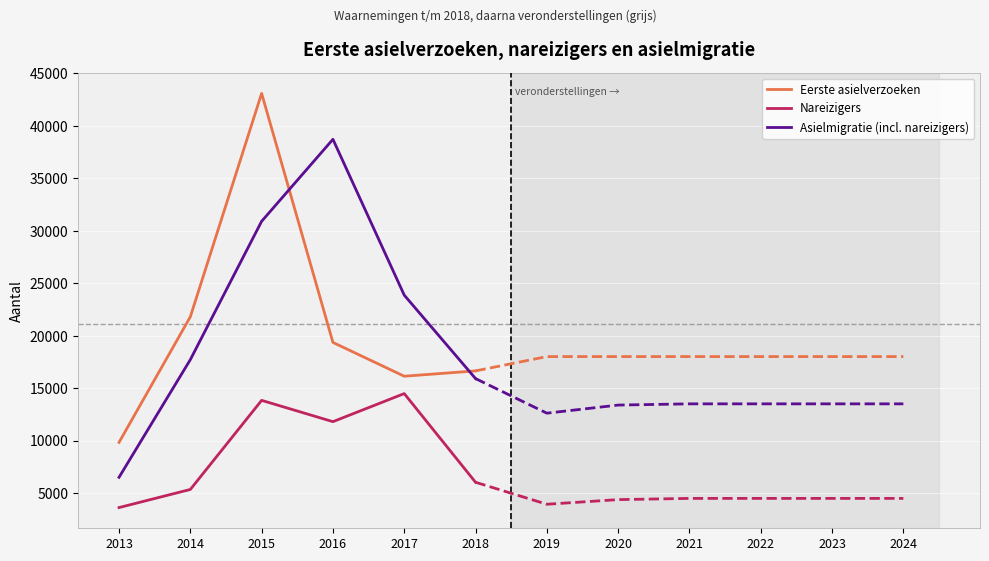

What are all the series names shown in the legend?

Eerste asielverzoeken, Nareizigers, Asielmigratie (incl. nareizigers)